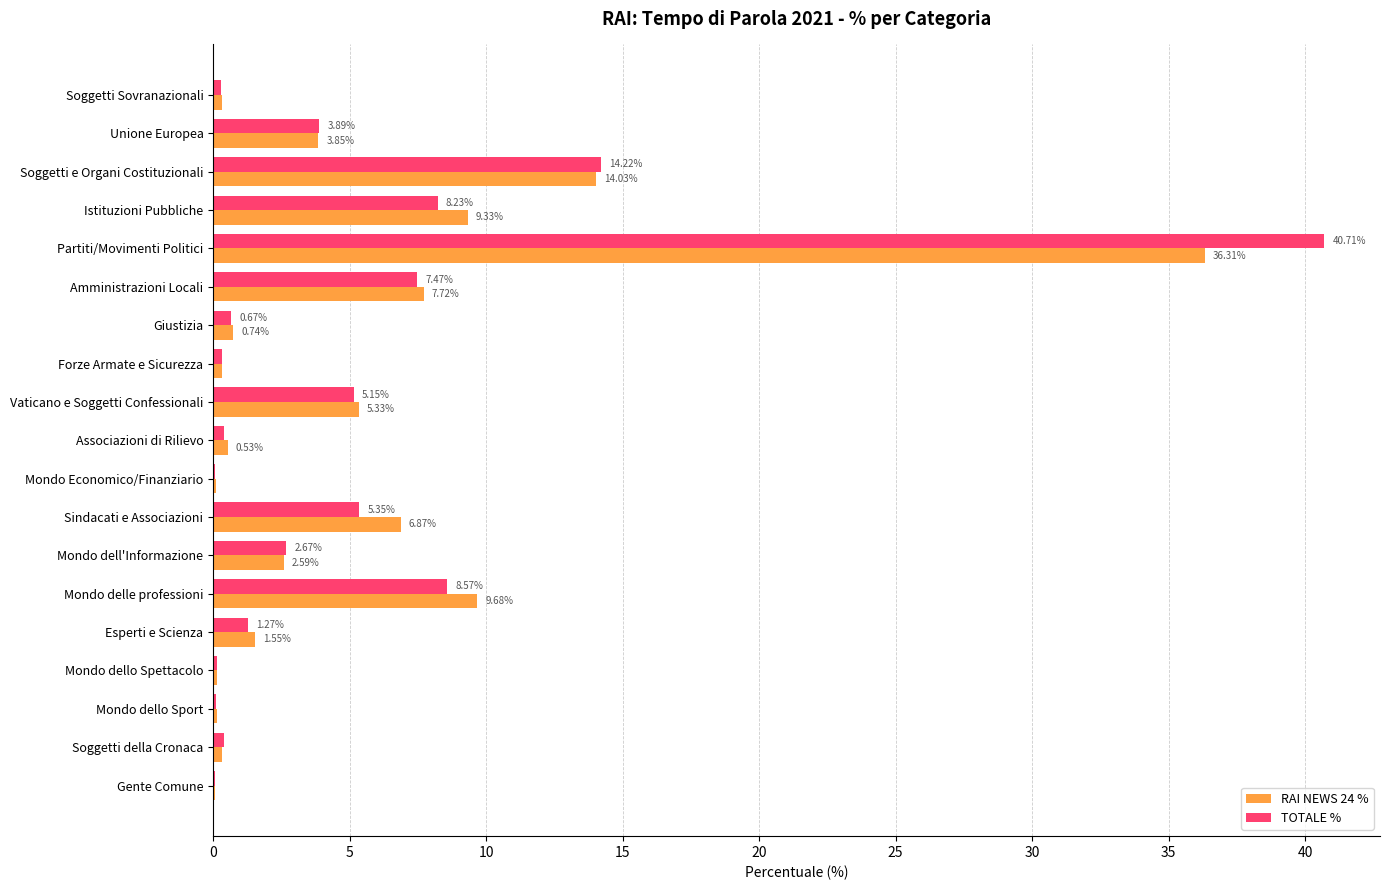

At which label is TOTALE % closest to 20?

Soggetti e Organi Costituzionali